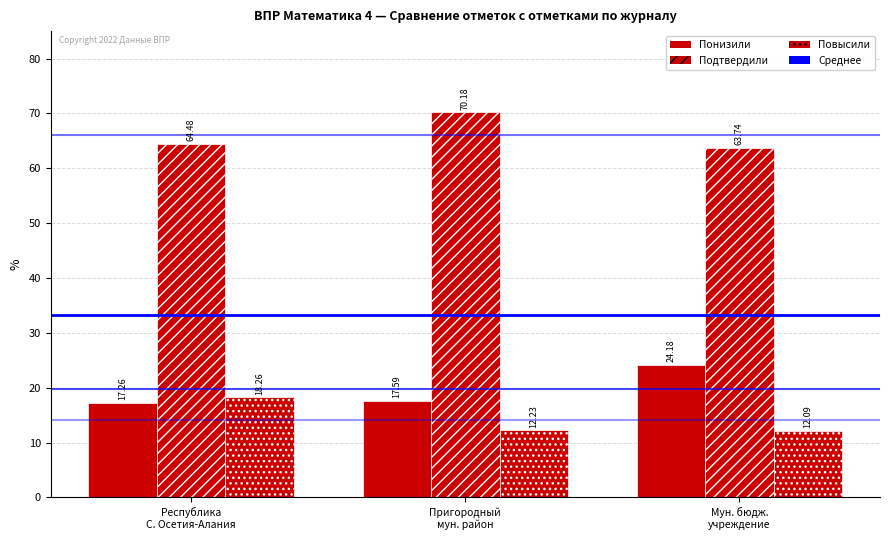

Are the bars grouped side by side (vs. stacked)?

Yes